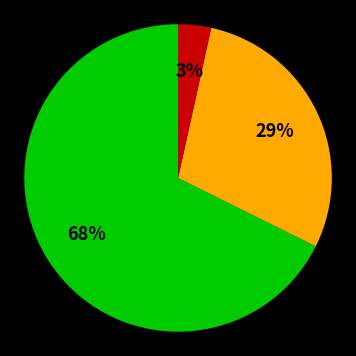

Does any single category account for the majority?

Yes